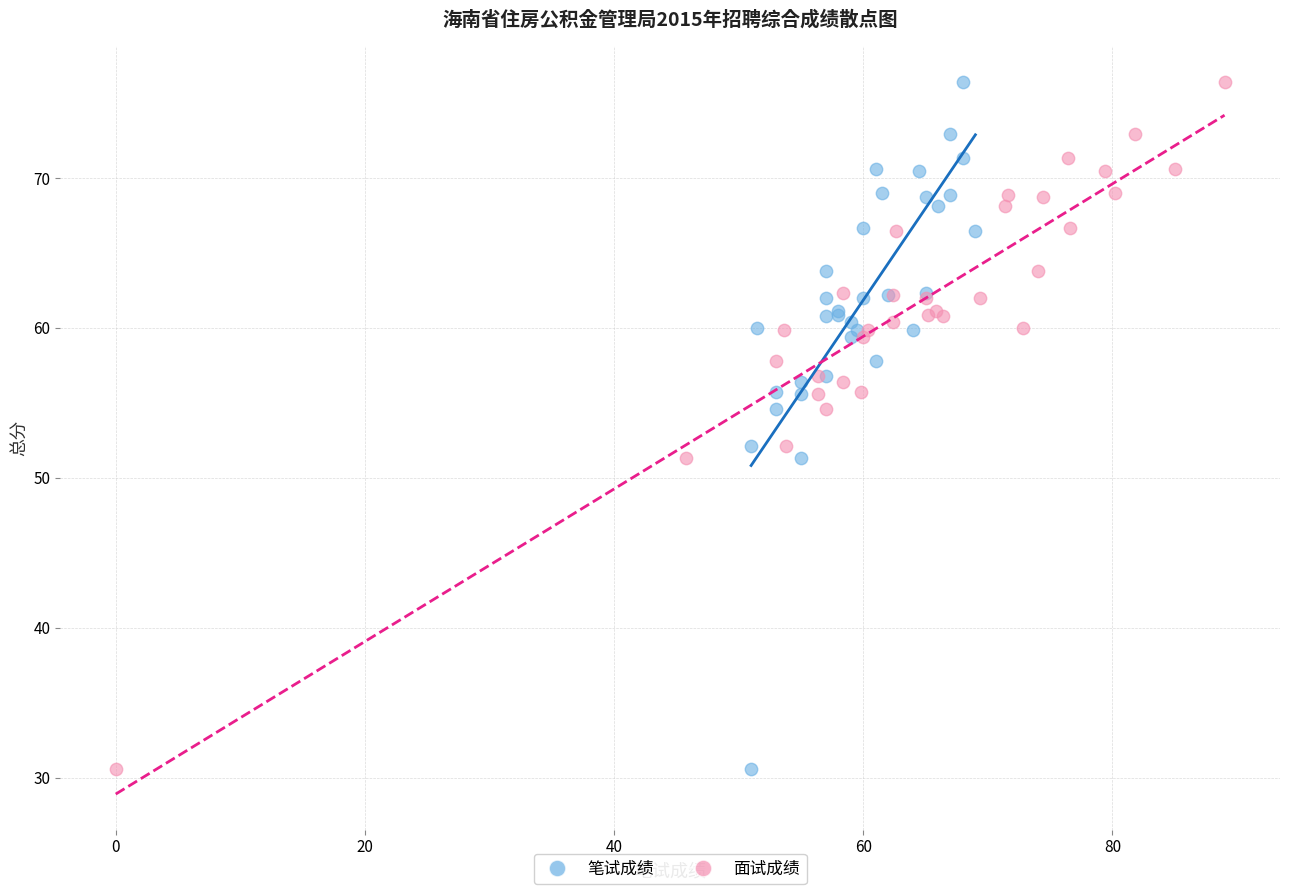

What are all the series names shown in the legend?

笔试成绩, 面试成绩